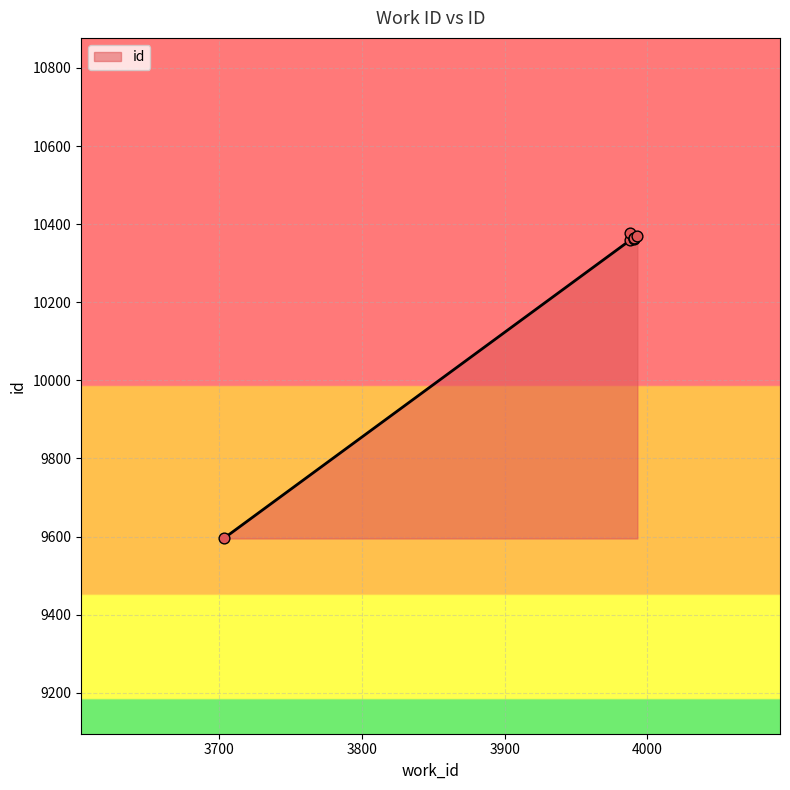

What is the change in value from 3991 to 3993?

+1